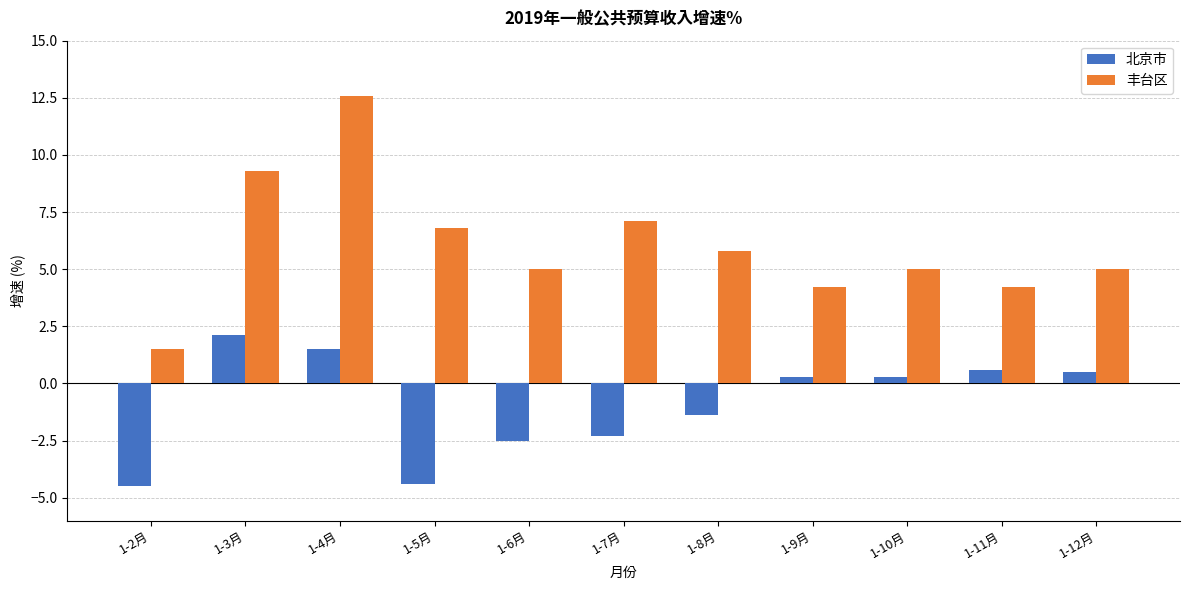

What is the label of the 9th bar from the left?

1-10月